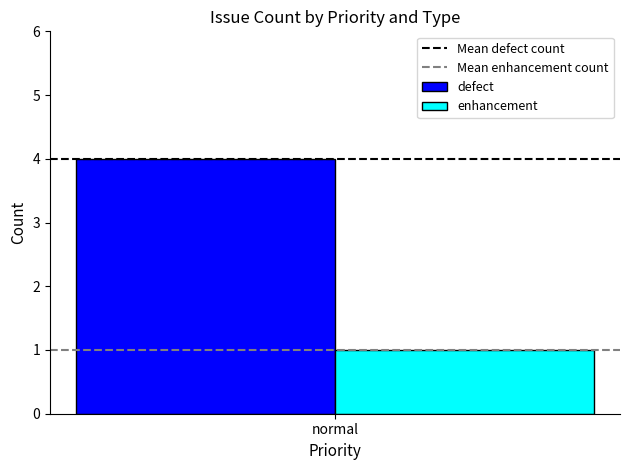

Are the bars grouped side by side (vs. stacked)?

Yes